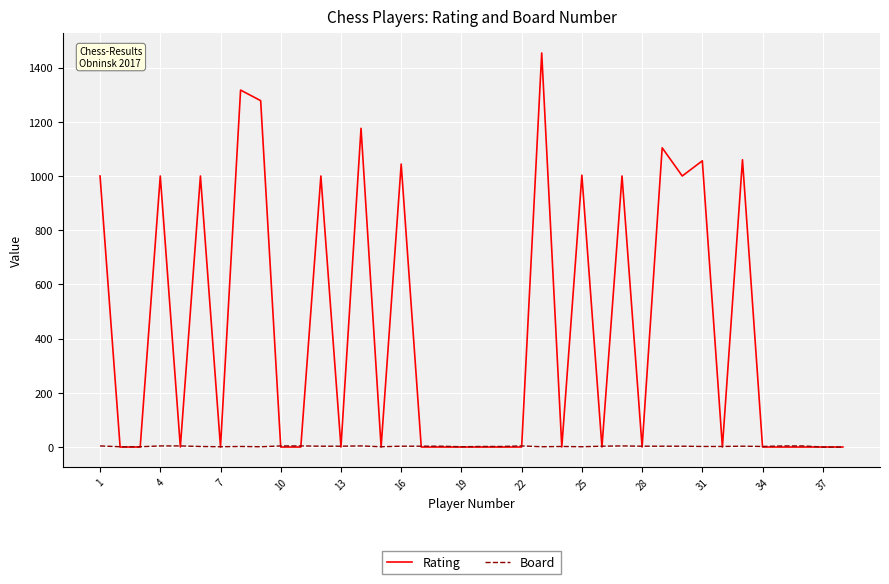

What is the maximum value shown in the chart?

1454